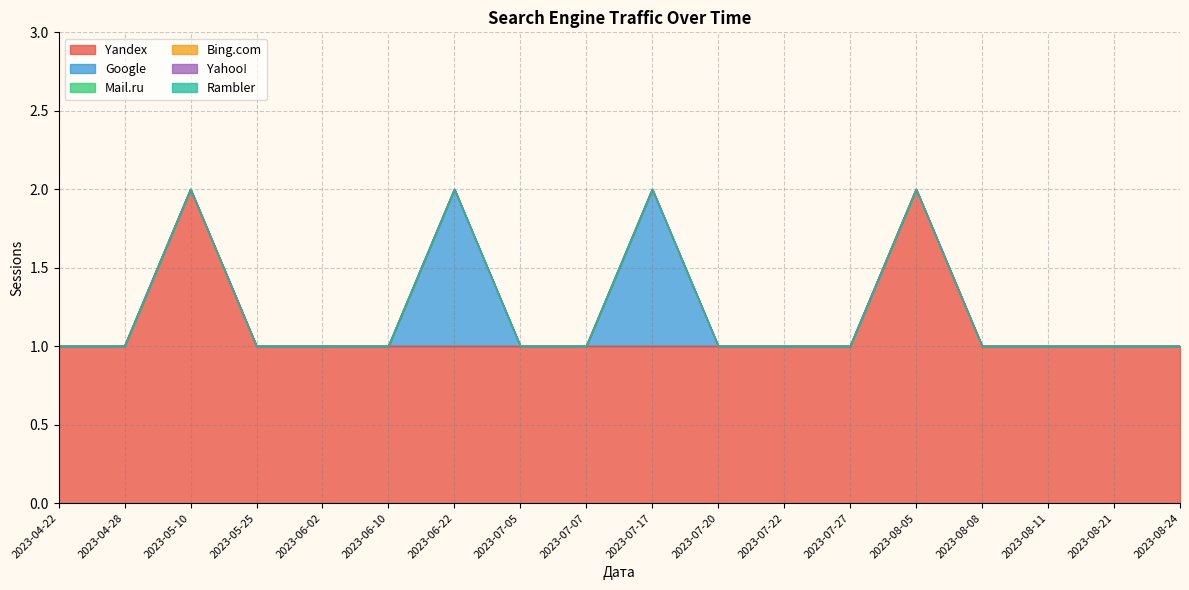

True or false: Yahoo! and Yandex cross at least once.

False